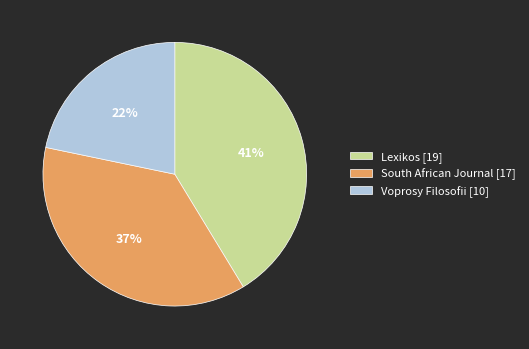

To the nearest percent, what is the average slice percentage?

33%